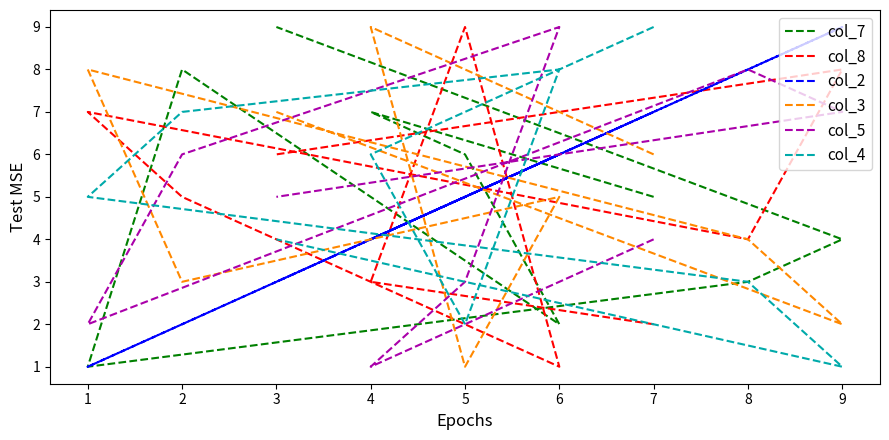

What is the minimum value for col_5?

1